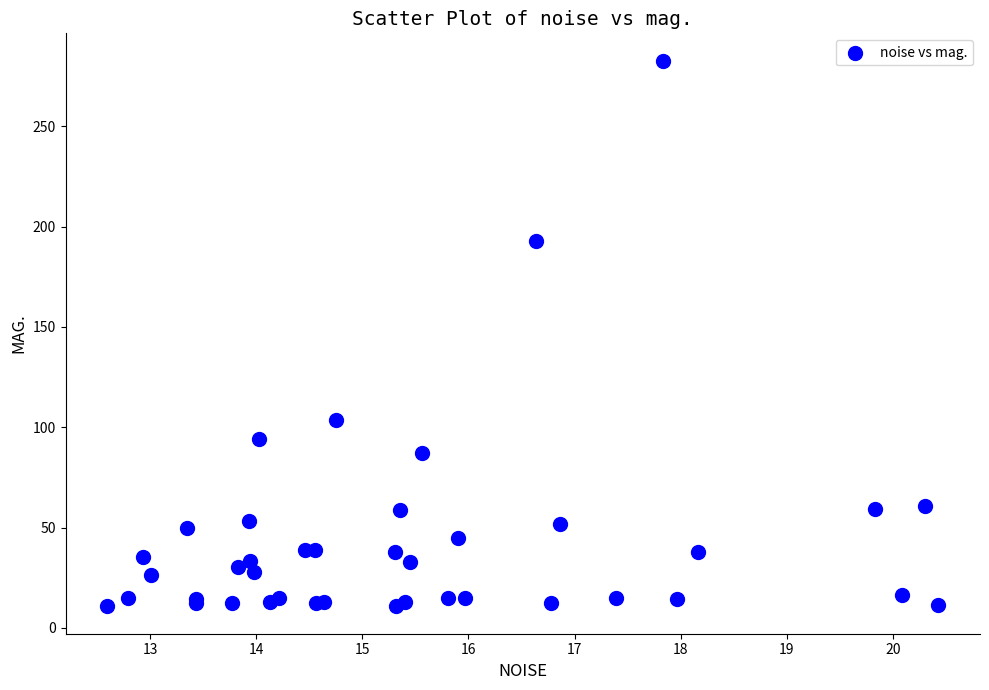

What Y value in the scatter plot is closest to 146?

103.7